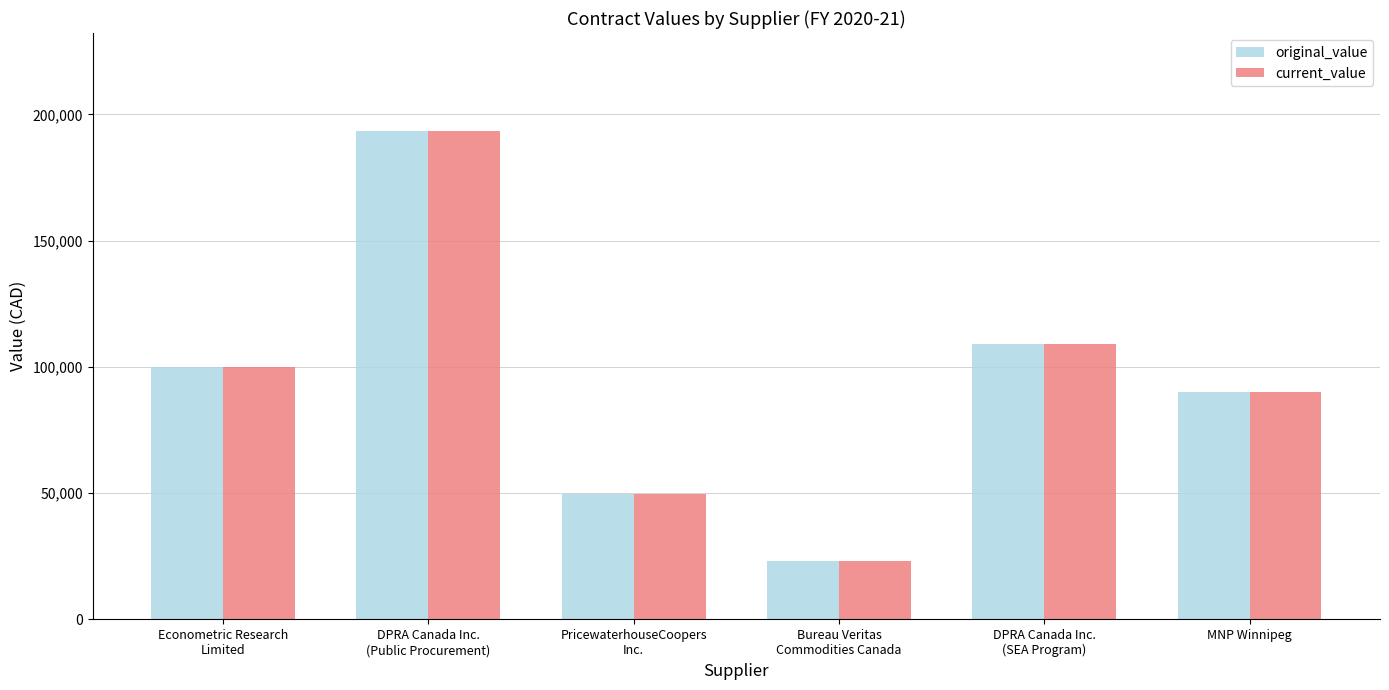

What is the maximum value shown in the chart?

193500.0